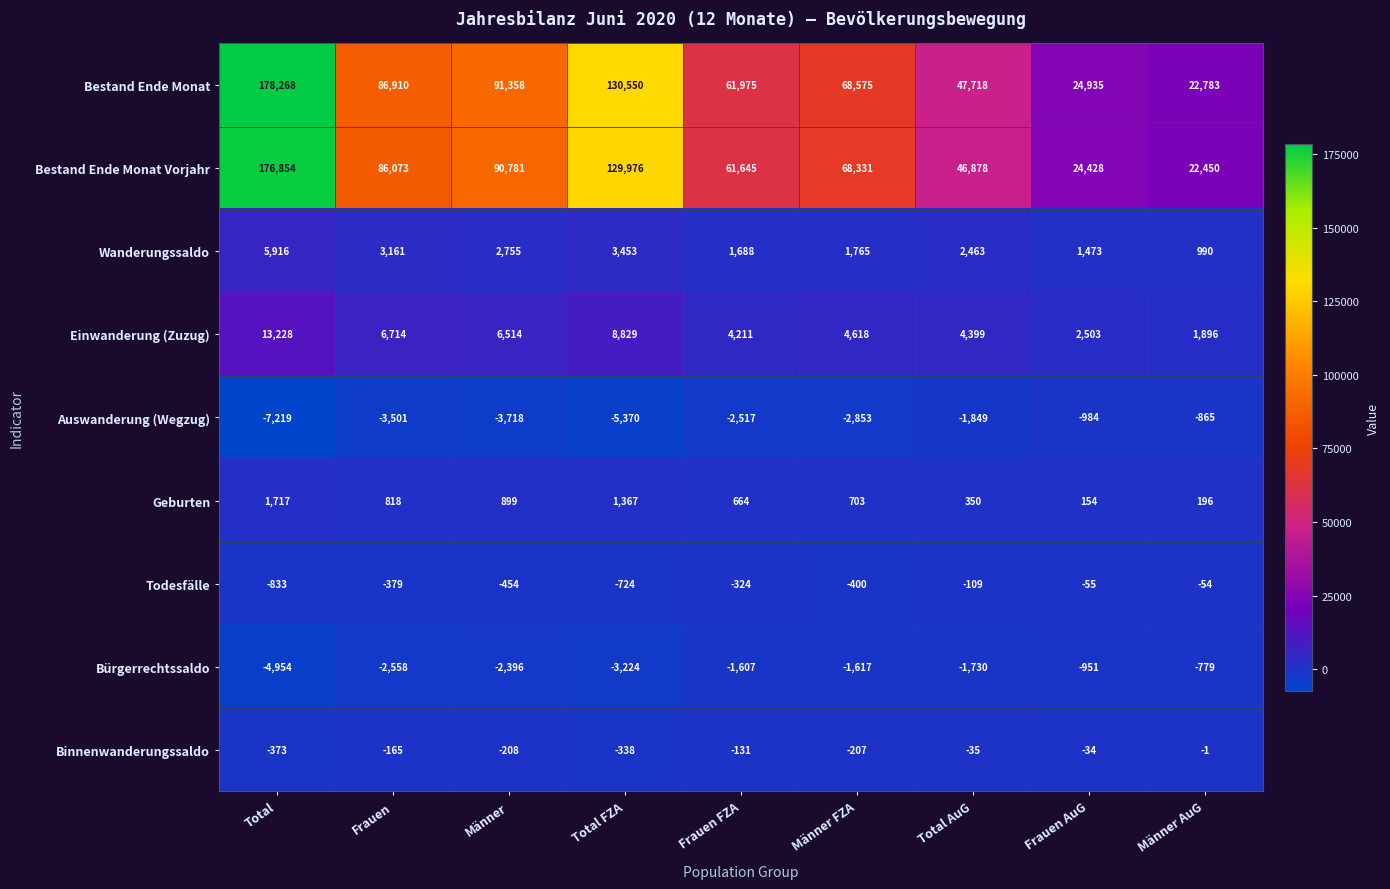

What is the lowest value of the Geburten series?

154